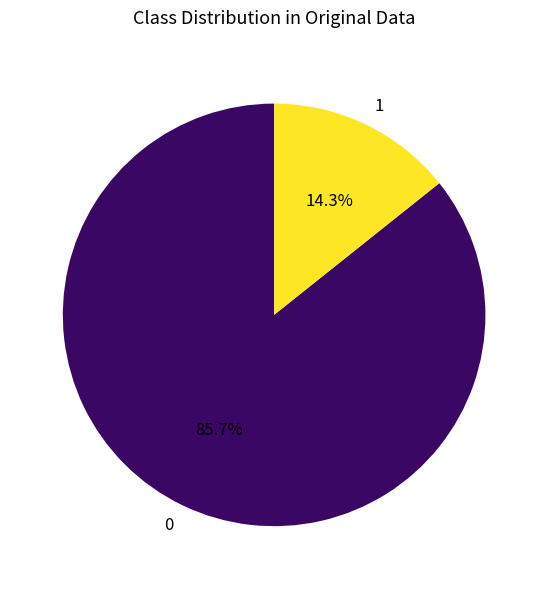

Count the number of slices in the pie.

2